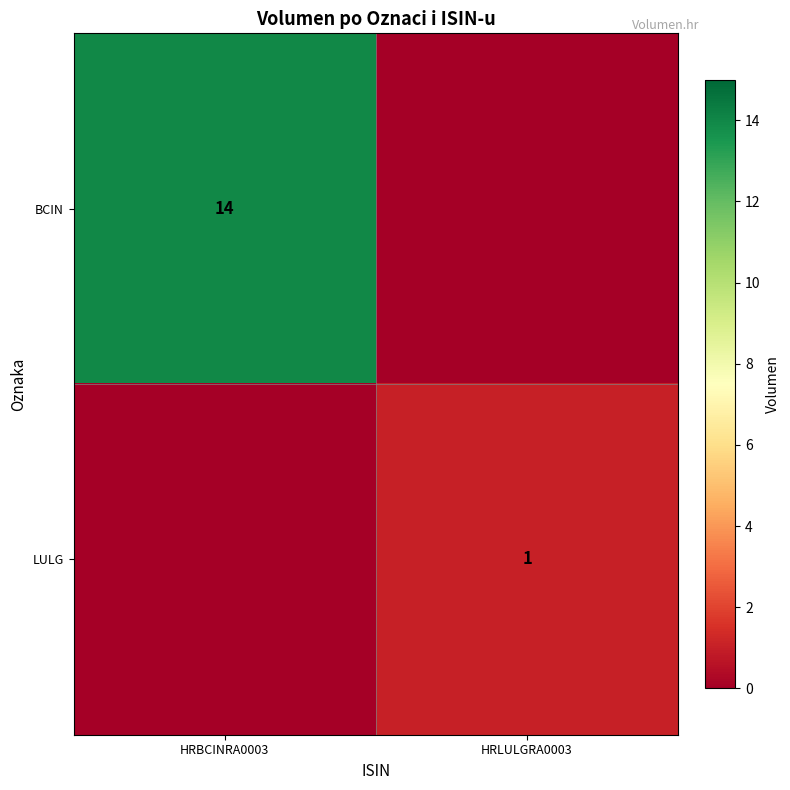

Is it true that BCIN equals 14 at HRBCINRA0003?

True